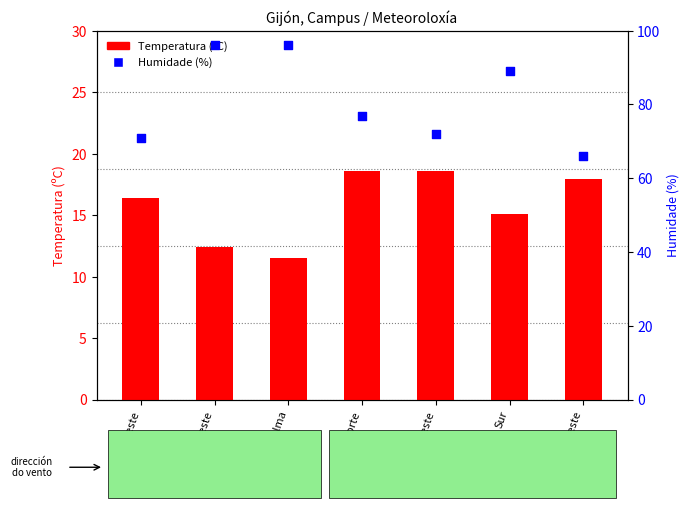

Is the value of Temperatura (ºC) at Norte greater than the value of Humidade (%) at Nordeste?

No